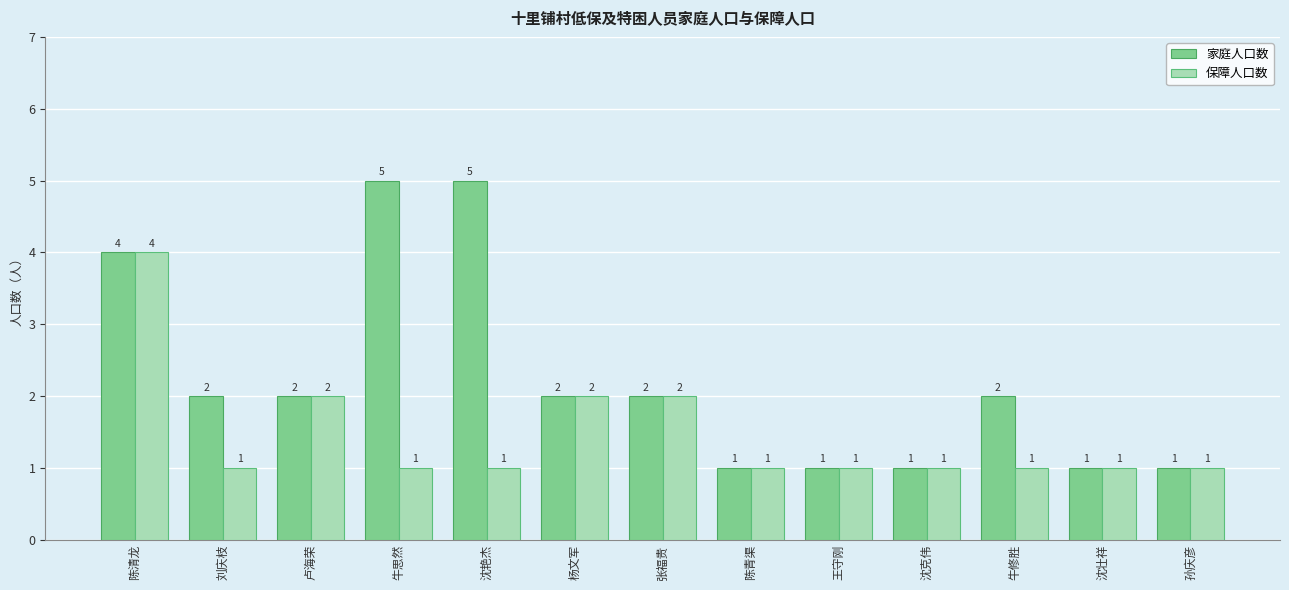

What is the minimum value shown in the chart?

1